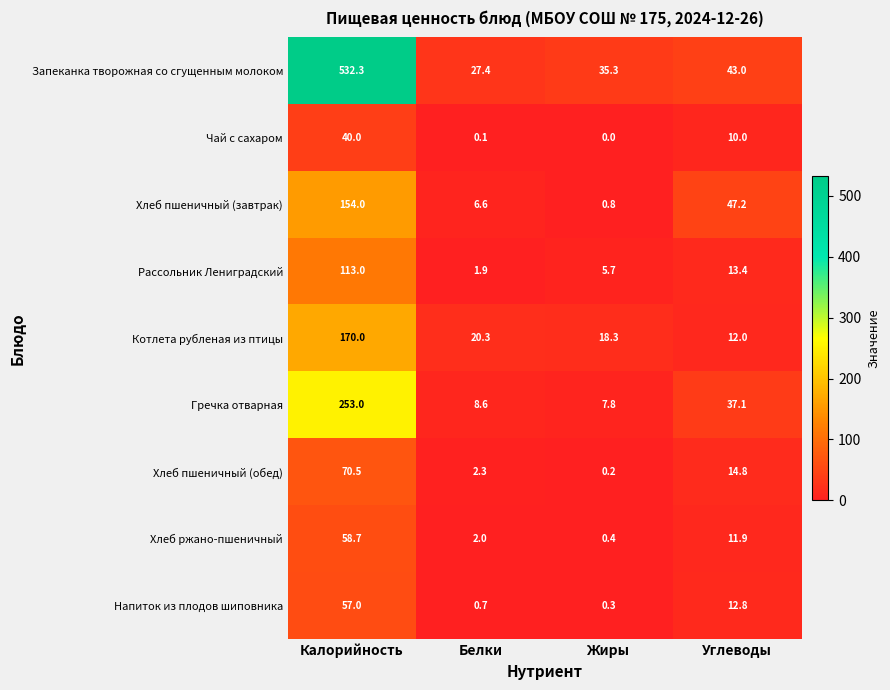

At Белки, list the series in order from largest to smallest.

Запеканка творожная со сгущенным молоком, Котлета рубленая из птицы, Гречка отварная, Хлеб пшеничный (завтрак), Хлеб пшеничный (обед), Хлеб ржано-пшеничный, Рассольник Лениградский, Напиток из плодов шиповника, Чай с сахаром